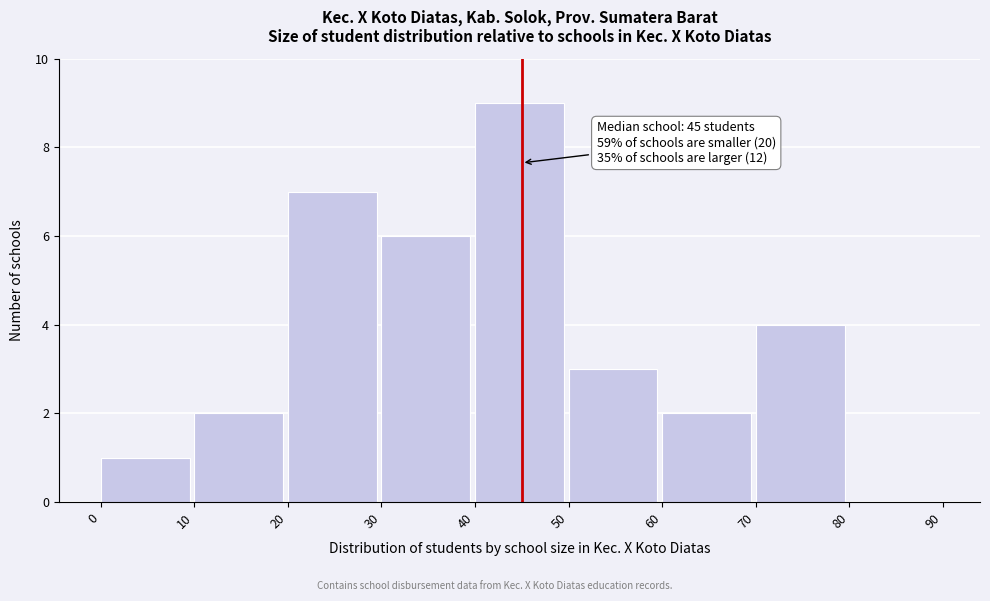

Which range on the x-axis has the tallest bar?

40 to 50